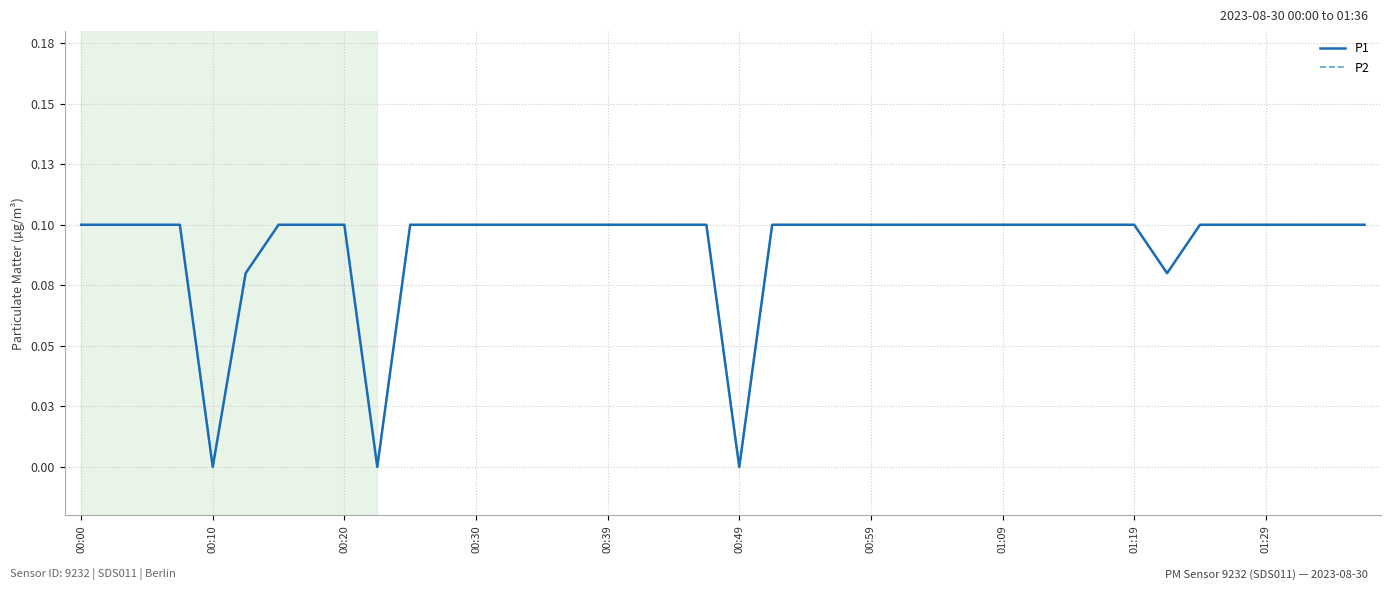

Does the chart display data point markers on the line(s)?

No